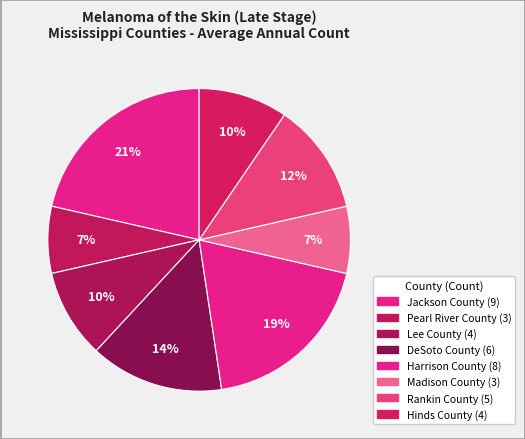

What is the ratio of the value at Rankin County to the value at DeSoto County?

0.8